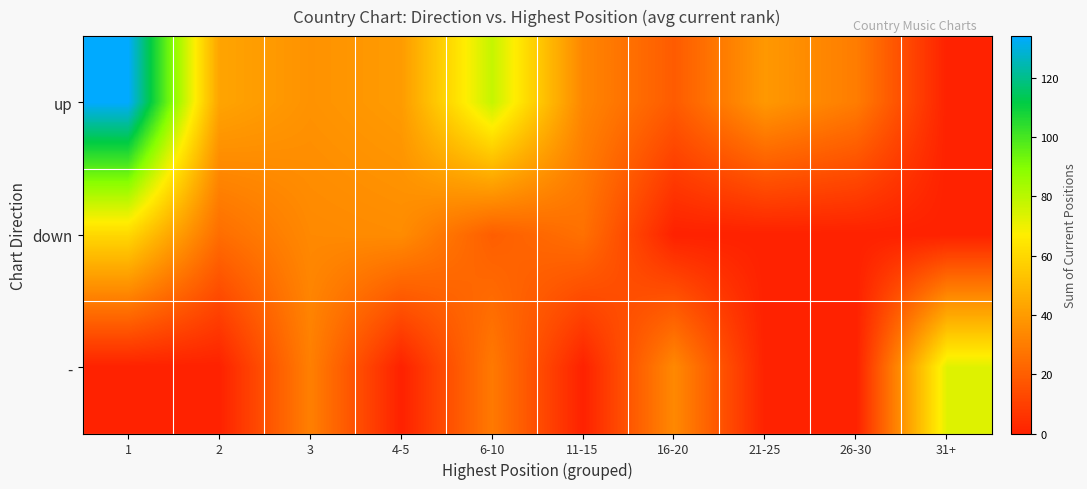

Rank the series at 26-30 from highest to lowest value.

up, down, -